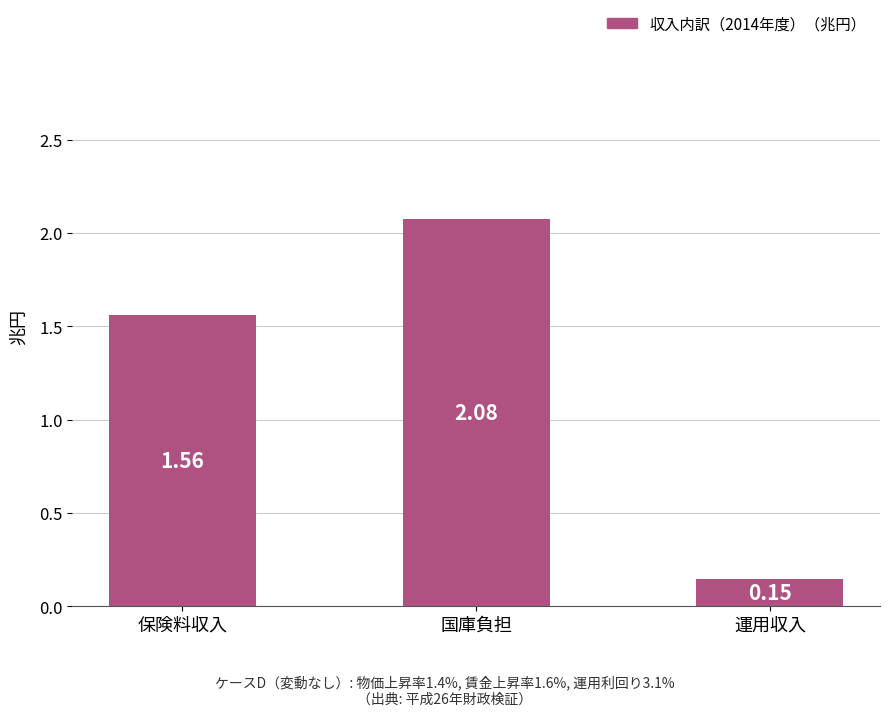

Rank the categories by value from lowest to highest.

運用収入, 保険料収入, 国庫負担